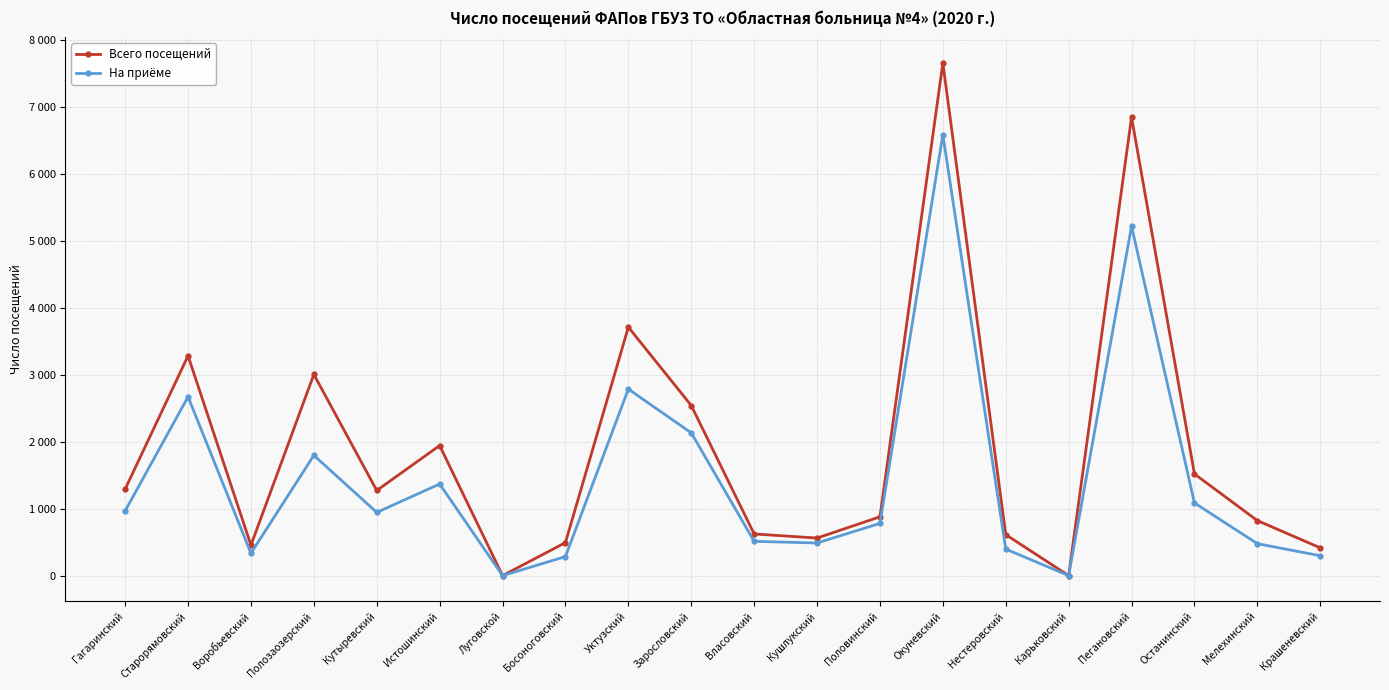

Is this an area chart (filled region under the line)?

No